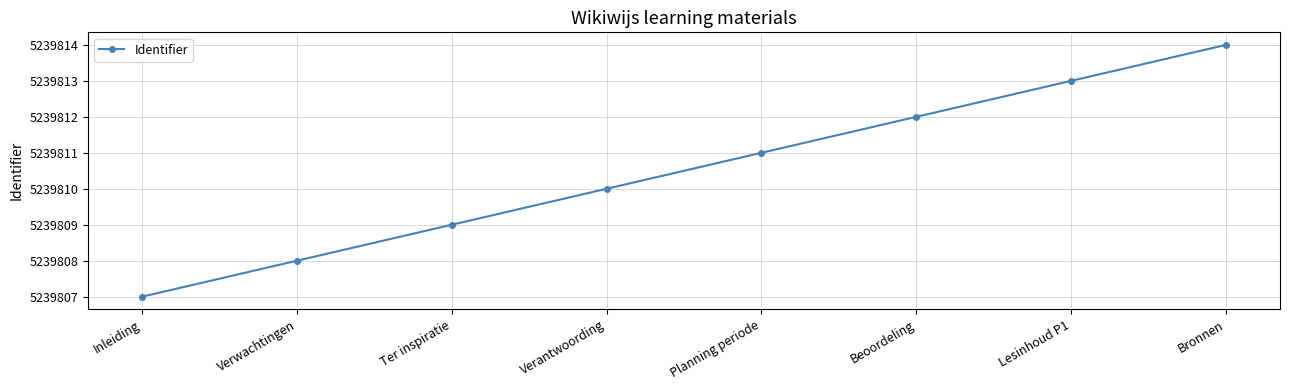

True or false: the data has more than 1 interior local peaks.

False